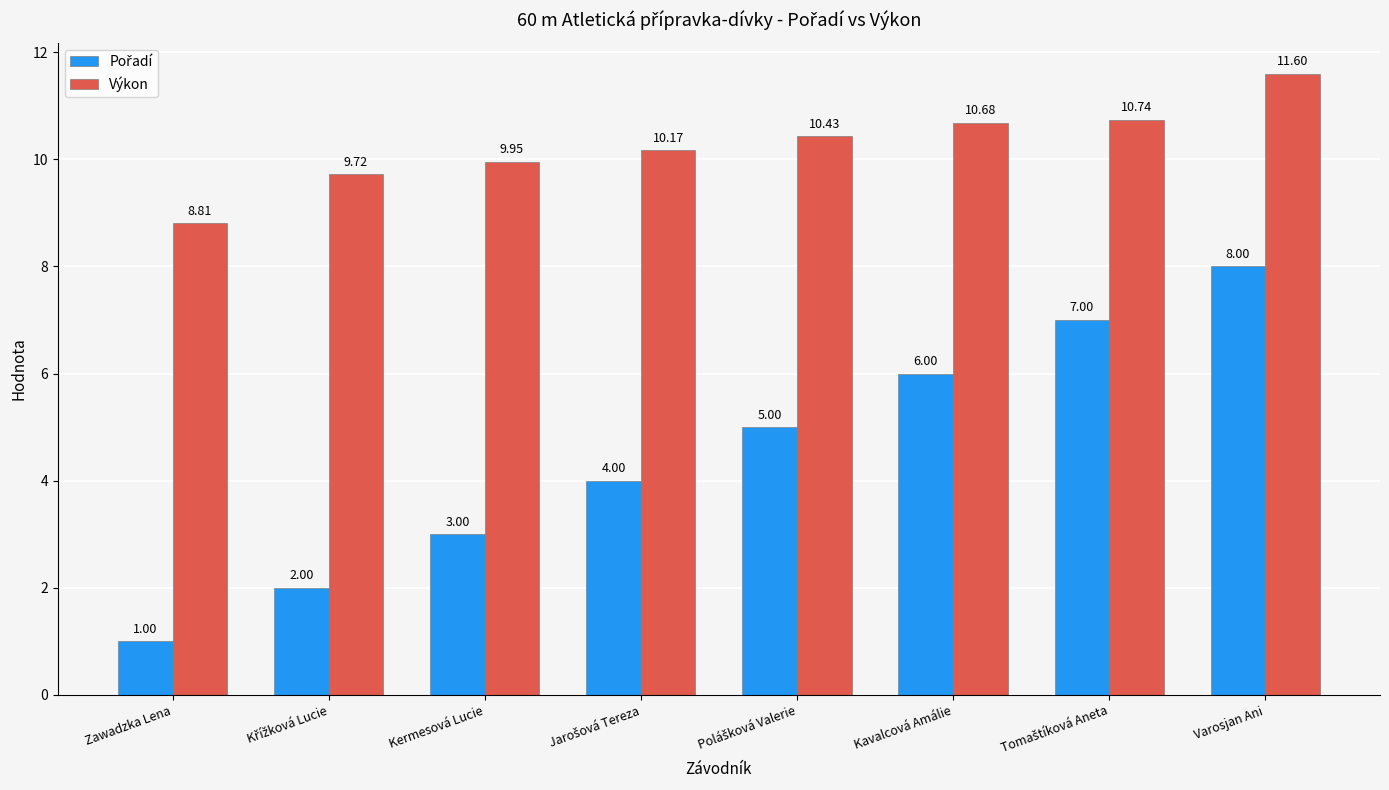

What is the sum of all Výkon values?

82.1